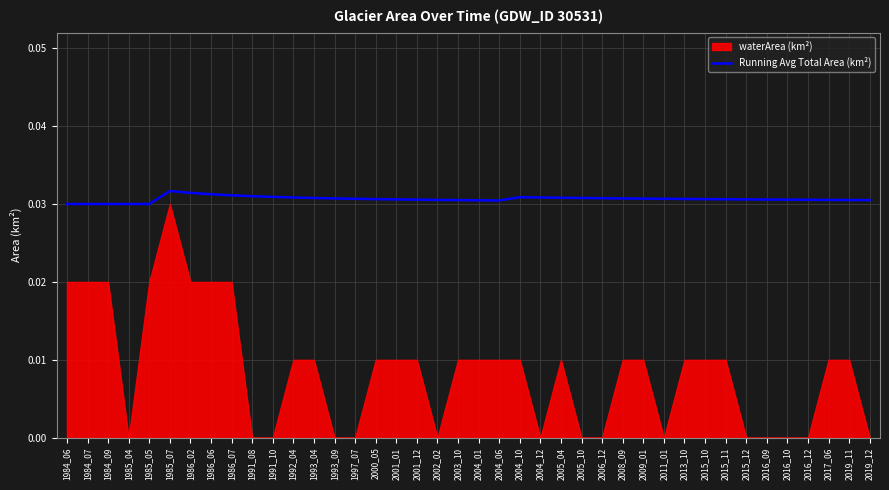

Which has a higher value, 2002_02 or 2016_12?

2016_12